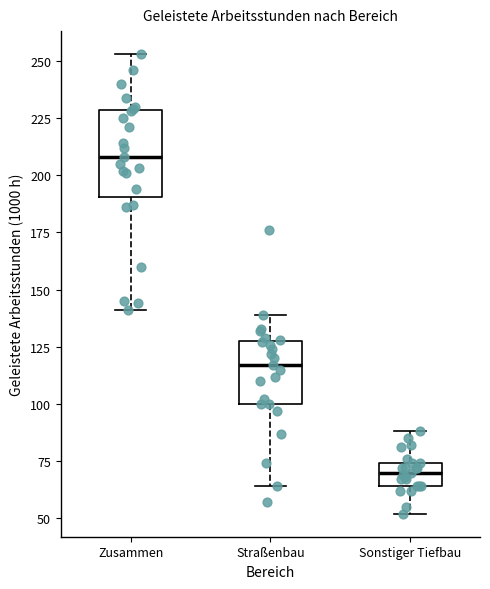

Where is the upper edge of the box for Zusammen on the y-axis? The values are not printed on the chart, so give them approximately, as read against the axis.

230